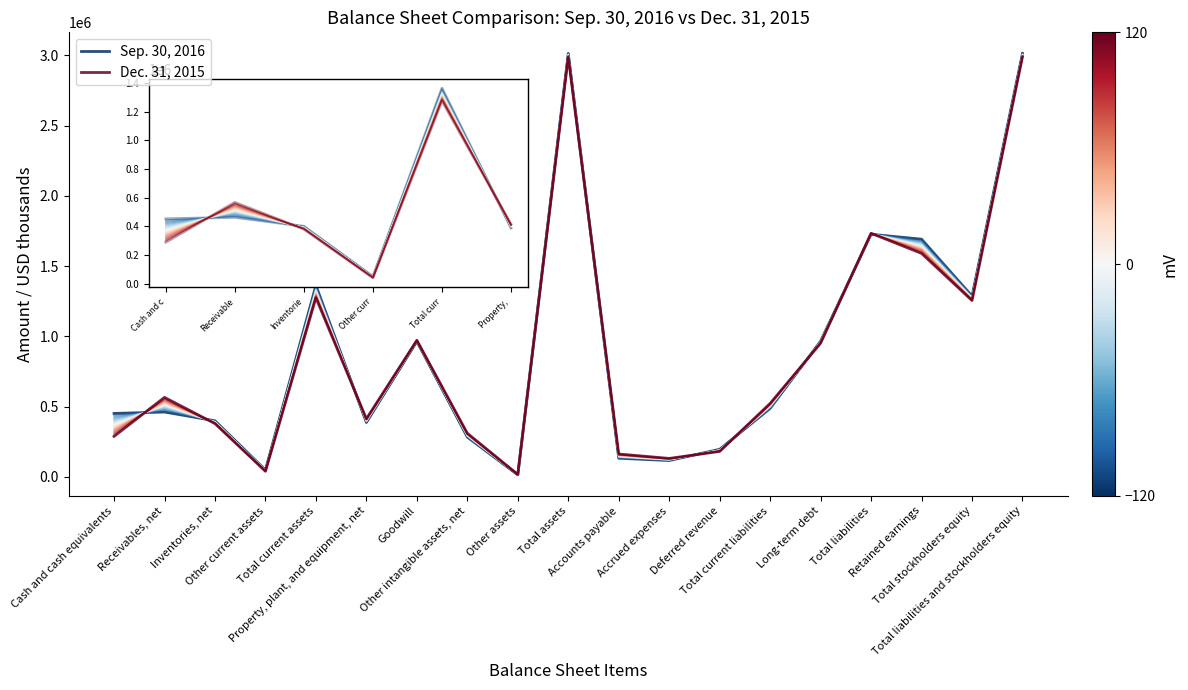

At which label is Sep. 30, 2016 closest to 1514630?

Total current assets